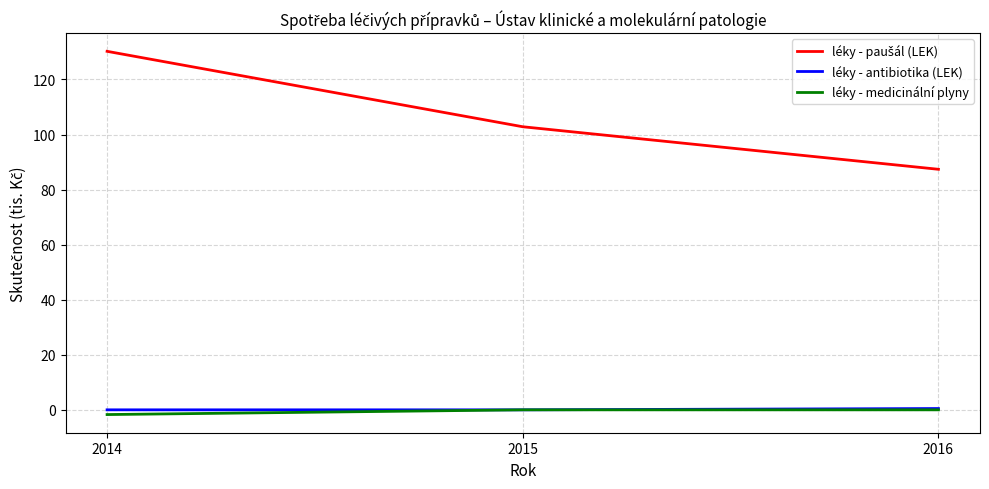

Which category has the highest value across all series?

2014